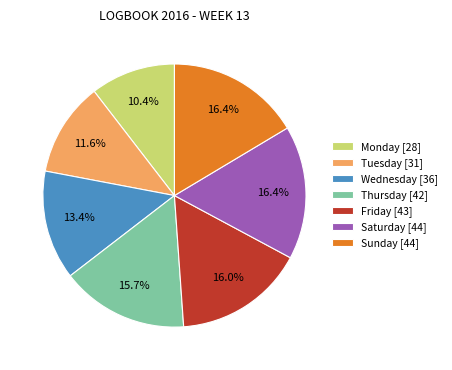

What percentage is the Tuesday slice, to the nearest percent?

12%